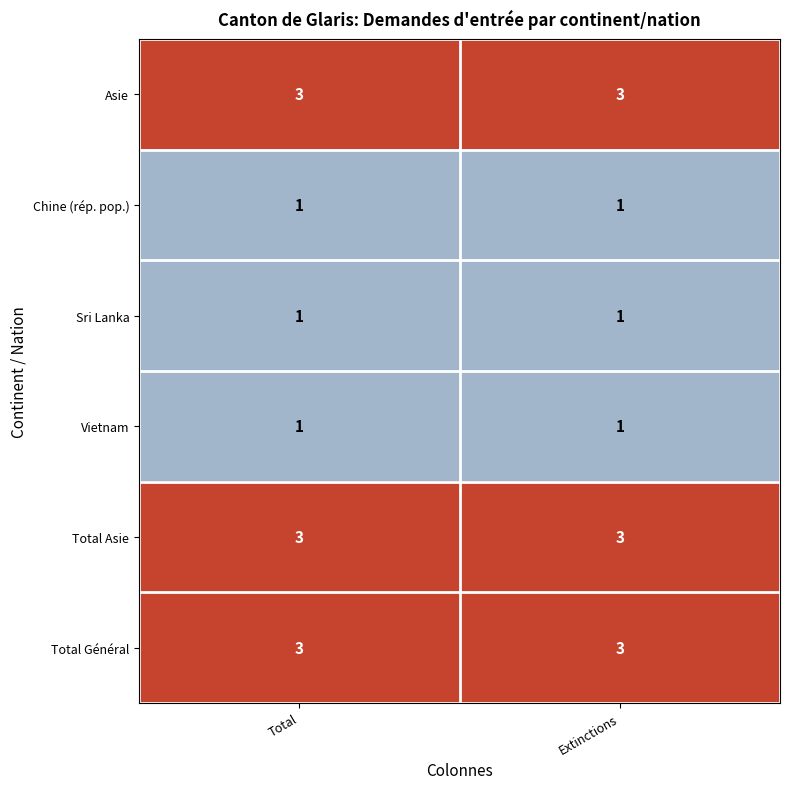

What is the greatest value displayed?

3